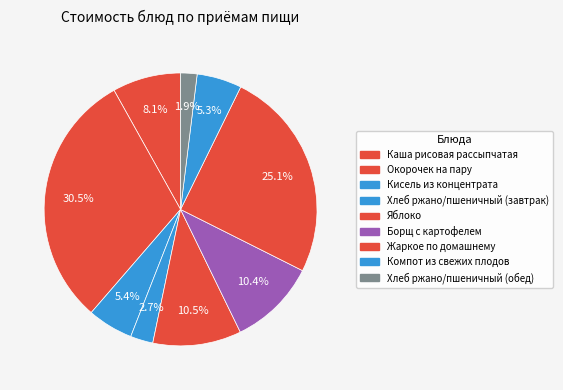

Count the number of slices in the pie.

9